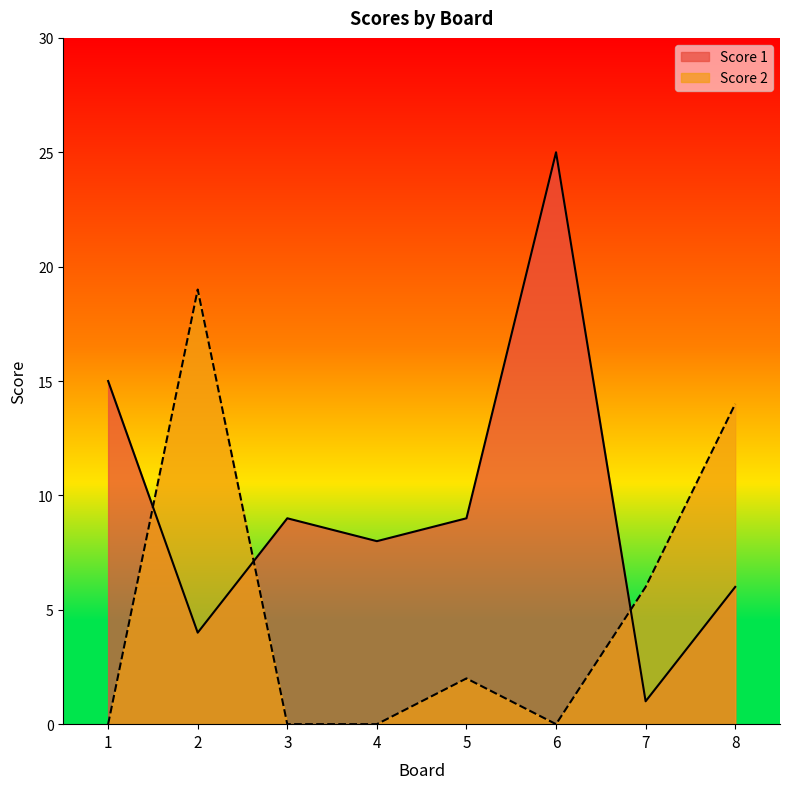

At which label is Score 2 closest to 9?

7